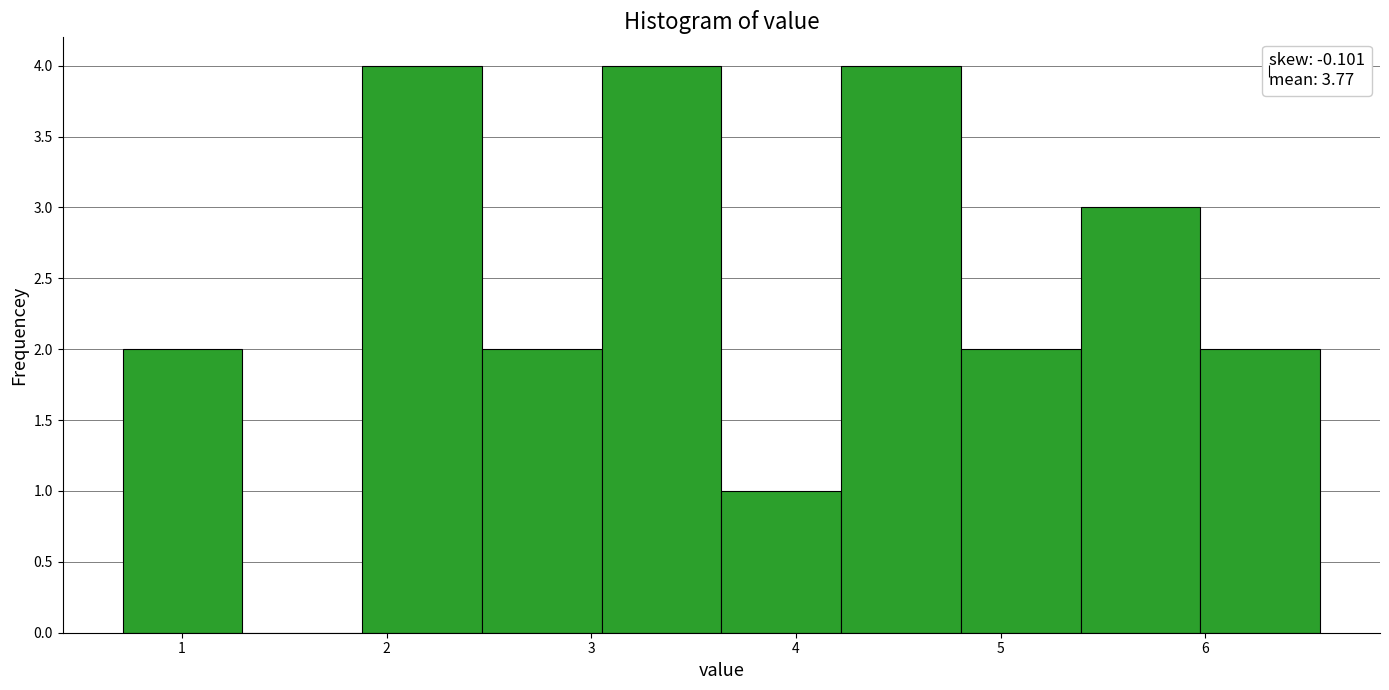

Reading left to right, list every bar in this chart as the range it spans on the x-axis followed by its height. Neither the bar edges nor the heights are printed on the chart, so give them approximately, as read against the axes.

0.7 to 1.3: 2
1.3 to 1.9: 0
1.9 to 2.5: 4
2.5 to 3.1: 2
3.1 to 3.6: 4
3.6 to 4.2: 1
4.2 to 4.8: 4
4.8 to 5.4: 2
5.4 to 6.0: 3
6.0 to 6.6: 2